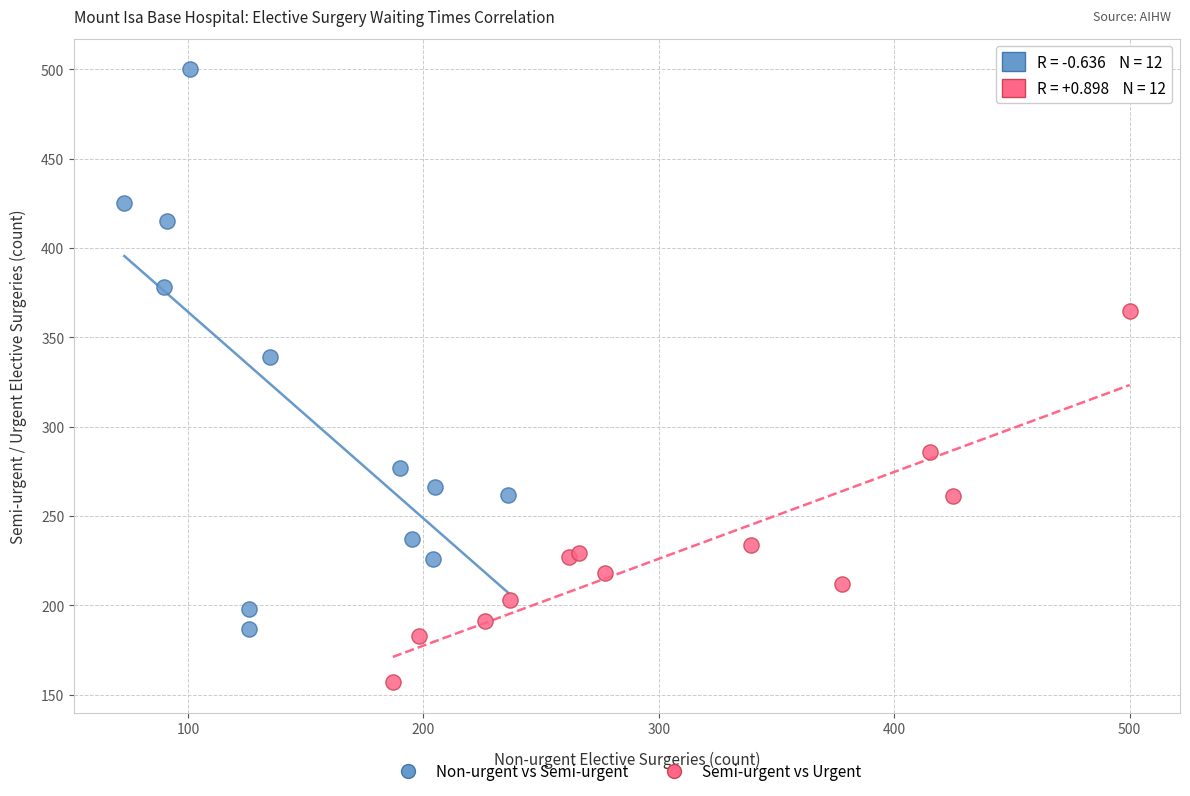

Which series reaches the maximum Y coordinate?

Non-urgent vs Semi-urgent